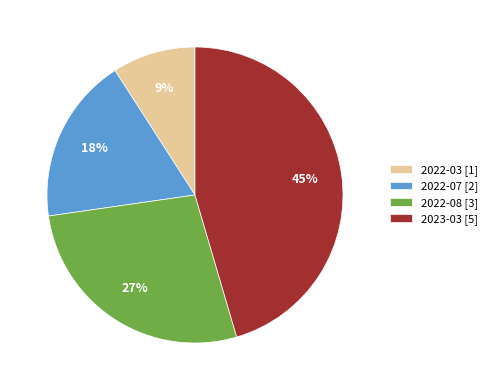

To the nearest percent, what is the difference between the 2023-03 and 2022-03 slice percentages?

36%